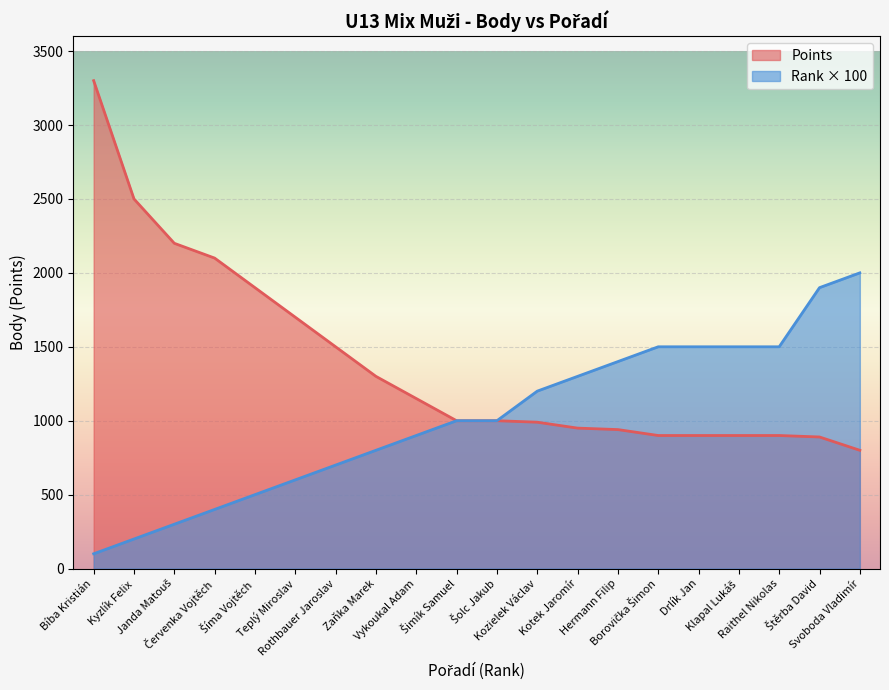

Reading right to left, what are all the values shown in this chart?

Points: 800	890	900	900	900	900	940	950	990	1000	1000	1150	1300	1500	1700	1900	2100	2200	2500	3300
Rank: 2000	1900	1500	1500	1500	1500	1400	1300	1200	1000	1000	900	800	700	600	500	400	300	200	100